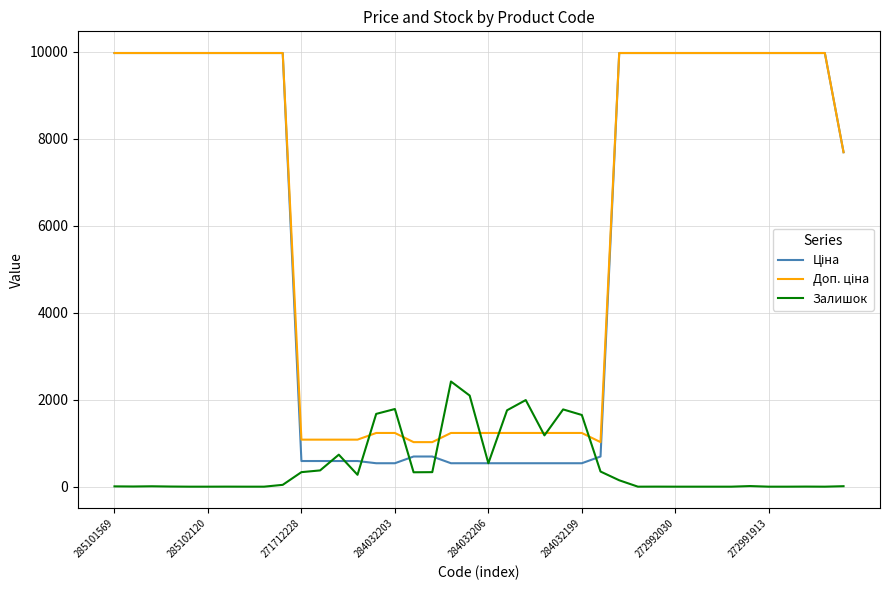

How many lines are shown in the chart?

3